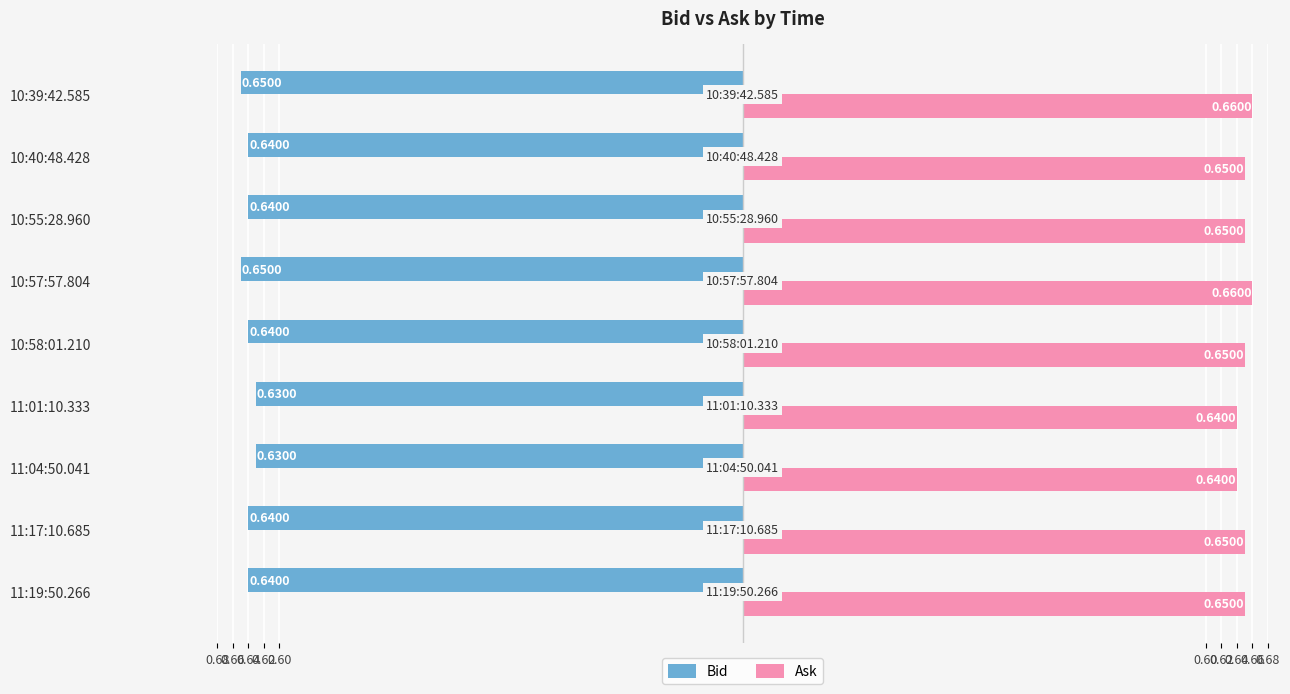

What are all the series names shown in the legend?

Bid, Ask